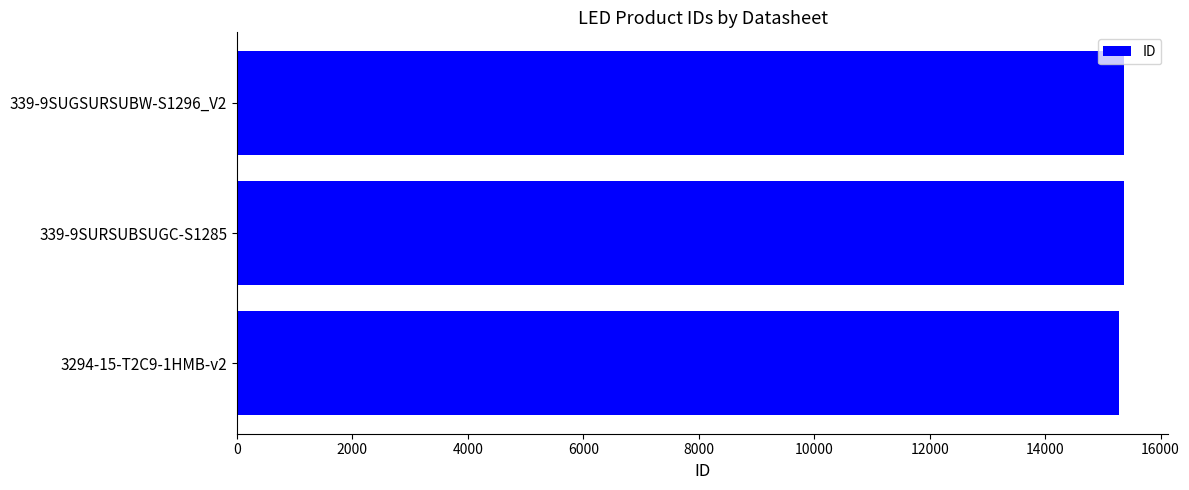

What is the smallest value displayed?

15283